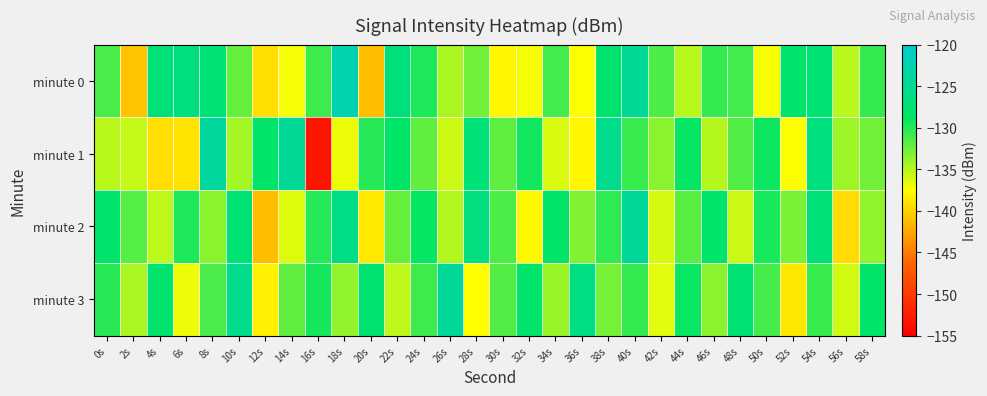

Reading right to left, list all the values displayed in this chart.

minute 0: 58s=-130.5	56s=-135.1	54s=-127.7	52s=-128.2	50s=-137.1	48s=-131.0	46s=-130.6	44s=-135.1	42s=-131.5	40s=-124.7	38s=-128.0	36s=-137.4	34s=-131.0	32s=-137.1	30s=-138.0	28s=-132.7	26s=-134.6	24s=-129.7	22s=-127.1	20s=-141.2	18s=-122.5	16s=-130.9	14s=-137.2	12s=-139.4	10s=-132.2	8s=-127.5	6s=-126.7	4s=-127.2	2s=-140.8	0s=-131.2
minute 1: 58s=-132.7	56s=-134.1	54s=-126.8	52s=-137.5	50s=-129.2	48s=-131.6	46s=-135.0	44s=-128.9	42s=-133.4	40s=-130.8	38s=-125.6	36s=-138.0	34s=-136.2	32s=-129.4	30s=-131.9	28s=-127.3	26s=-135.7	24s=-132.1	22s=-128.5	20s=-130.0	18s=-136.9	16s=-153.1	14s=-124.7	12s=-128.4	10s=-134.4	8s=-124.0	6s=-139.1	4s=-139.4	2s=-135.6	0s=-135.1
minute 2: 58s=-133.8	56s=-139.5	54s=-127.2	52s=-132.9	50s=-129.7	48s=-135.6	46s=-128.4	44s=-131.8	42s=-136.1	40s=-124.3	38s=-130.5	36s=-133.2	34s=-128.6	32s=-137.9	30s=-131.4	28s=-126.5	26s=-134.8	24s=-129.0	22s=-132.3	20s=-138.7	18s=-125.9	16s=-130.1	14s=-136.4	12s=-141.2	10s=-127.6	8s=-133.5	6s=-129.8	4s=-135.2	2s=-131.7	0s=-128.3
minute 3: 58s=-128.7	56s=-135.9	54s=-130.7	52s=-138.8	50s=-131.2	48s=-127.5	46s=-133.4	44s=-129.1	42s=-136.5	40s=-130.6	38s=-132.8	36s=-126.2	34s=-134.0	32s=-128.3	30s=-131.5	28s=-137.6	26s=-124.5	24s=-130.9	22s=-135.3	20s=-127.8	18s=-133.7	16s=-129.5	14s=-132.0	12s=-138.4	10s=-125.7	8s=-131.3	6s=-136.9	4s=-128.1	2s=-134.6	0s=-130.2